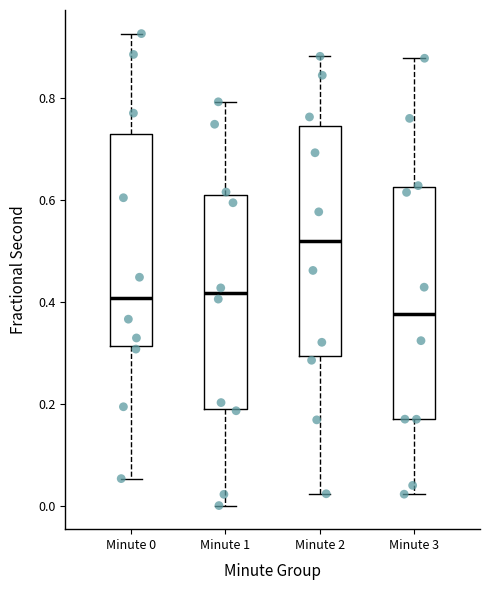

Reading left to right, read every box against the y-axis: the position of its median line, the range the box covers, and the ends of its whiskers. The values are not printed on the chart, so give them approximately, as read against the axis.

Minute 0: median 0.40, box 0.32 to 0.72, whiskers 0.06 to 0.92
Minute 1: median 0.42, box 0.20 to 0.62, whiskers 0.00 to 0.80
Minute 2: median 0.52, box 0.30 to 0.74, whiskers 0.02 to 0.88
Minute 3: median 0.38, box 0.18 to 0.62, whiskers 0.02 to 0.88